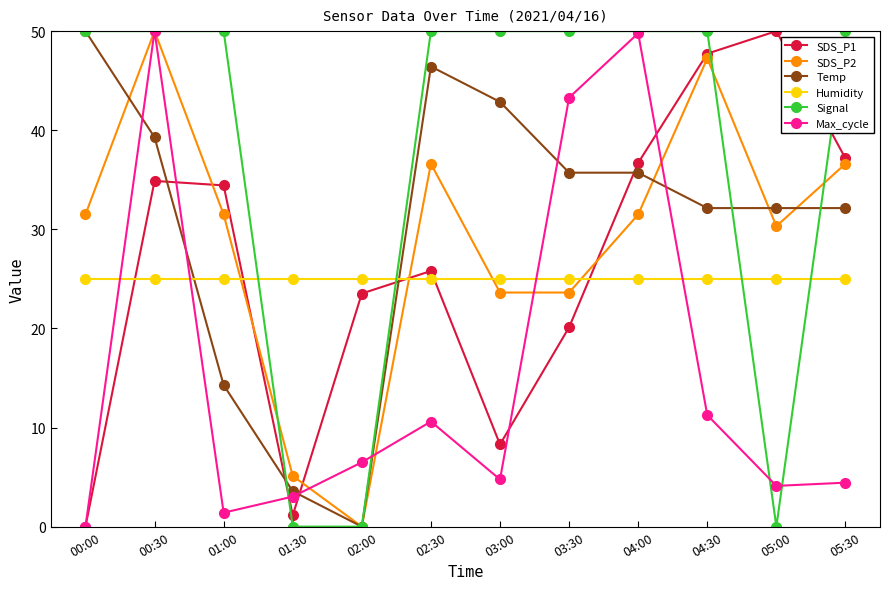

What are all the series names shown in the legend?

SDS_P1, SDS_P2, Temp, Humidity, Signal, Max_cycle